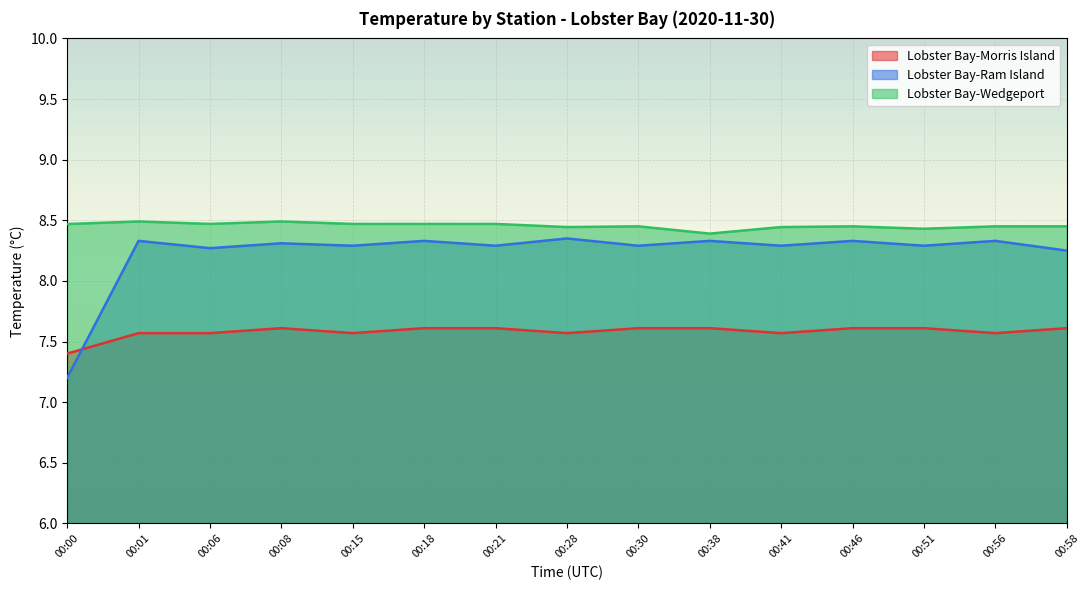

Which has a higher value, 00:21 or 00:18?

00:21